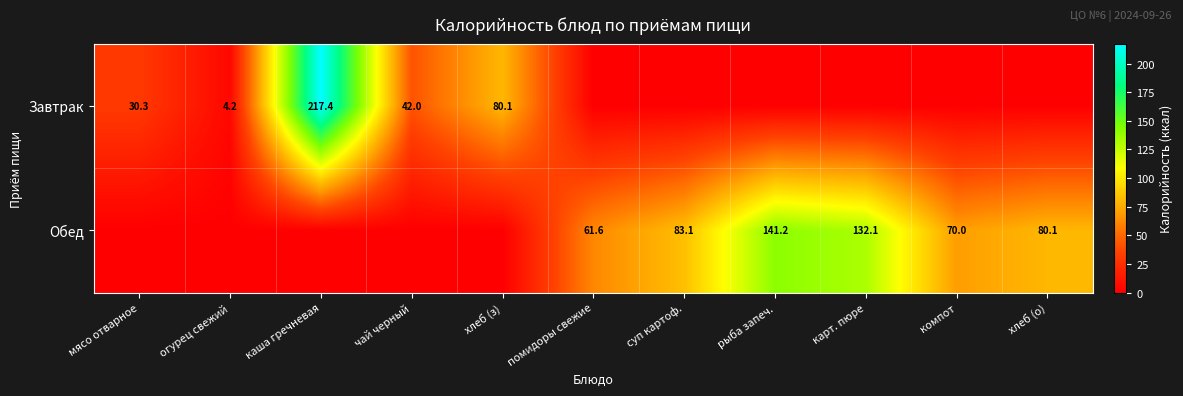

True or false: Завтрак has a value of 30.3 at мясо отварное.

True